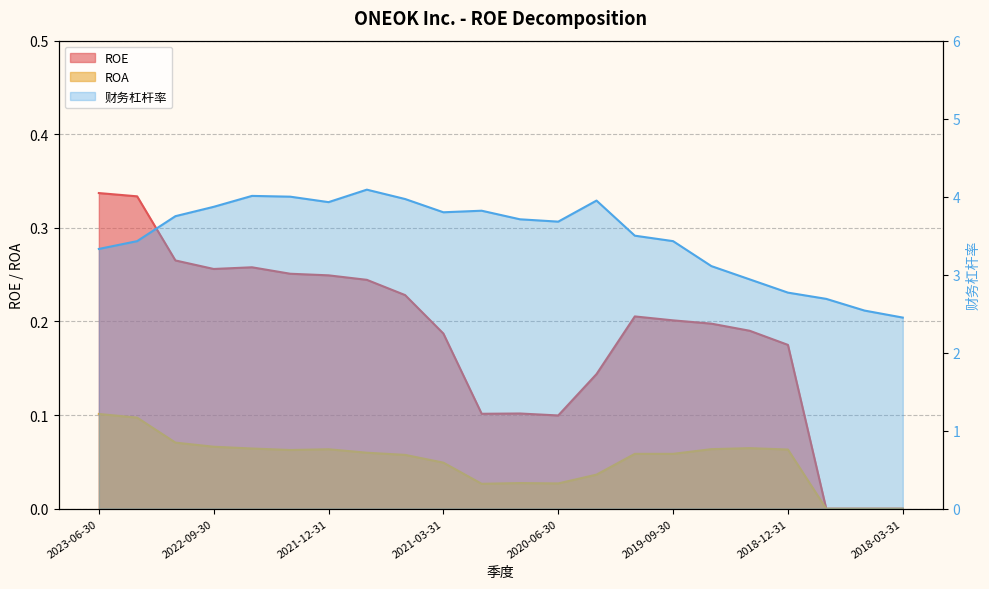

Which category has the lowest value across all series?

2018-09-30